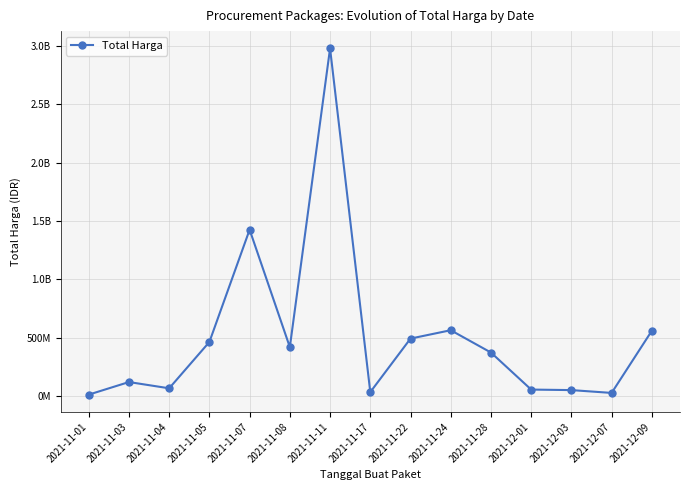

What is the label of the 1st point from the right?

2021-12-09